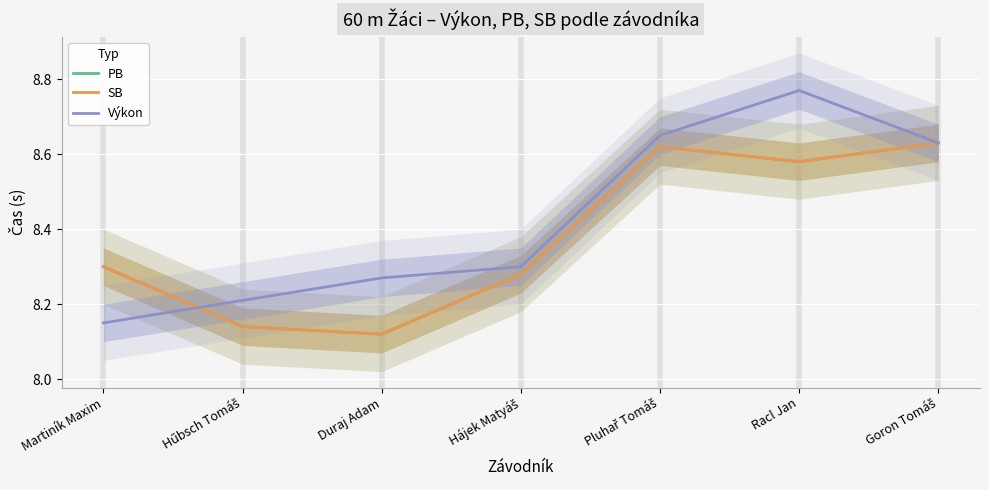

What is the difference between the highest and lowest values at Martiník Maxim?

0.2